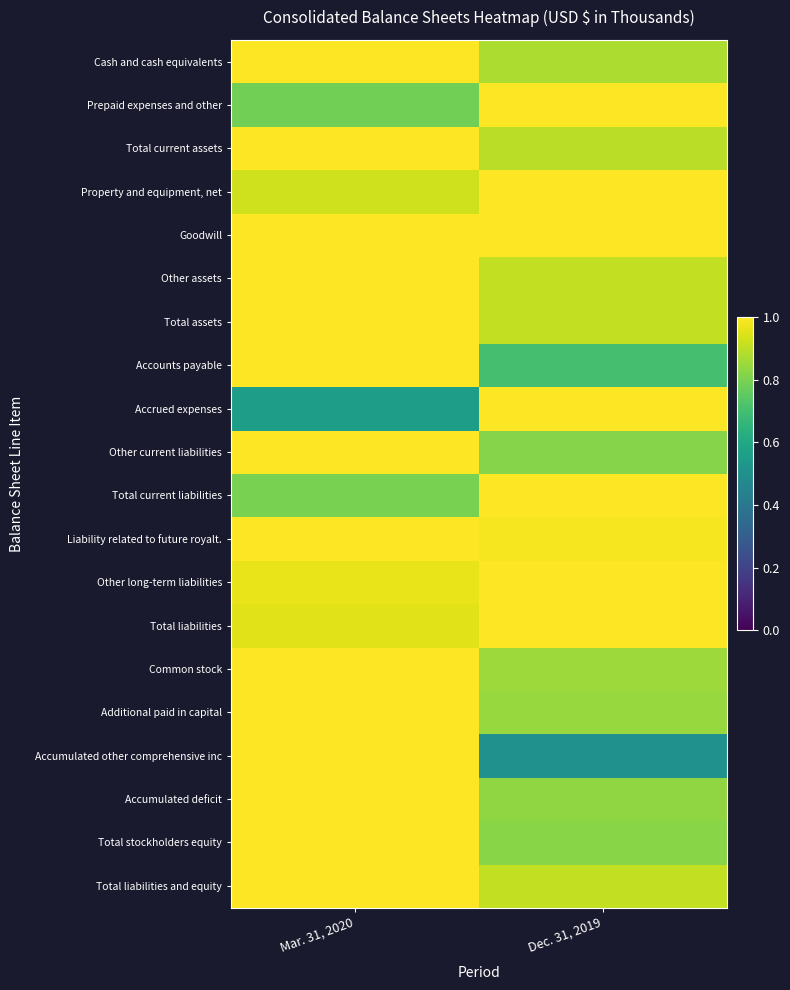

Rank the series at Dec. 31, 2019 from lowest to highest value.

Accumulated other comprehensive inc, Accounts payable, Other current liabilities, Total stockholders equity, Accumulated deficit, Additional paid in capital, Common stock, Cash and cash equivalents, Total current assets, Total assets, Total liabilities and equity, Other assets, Liability related to future royalt., Prepaid expenses and other, Property and equipment, net, Goodwill, Accrued expenses, Total current liabilities, Other long-term liabilities, Total liabilities